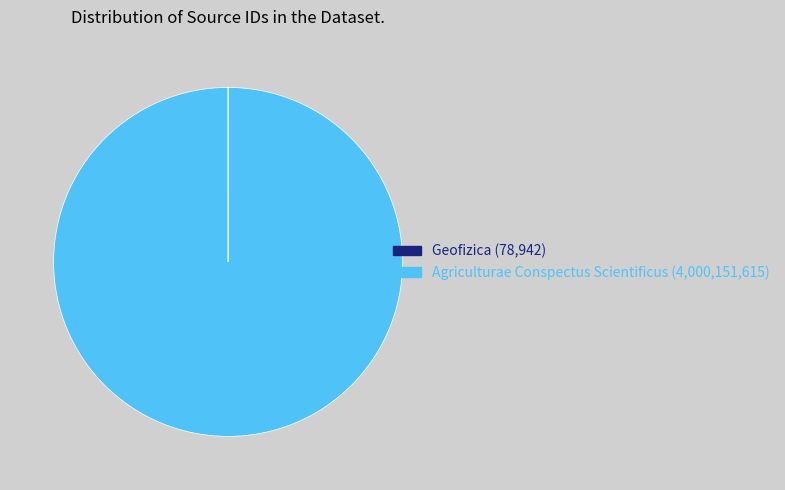

Is there a majority slice in this chart?

Yes